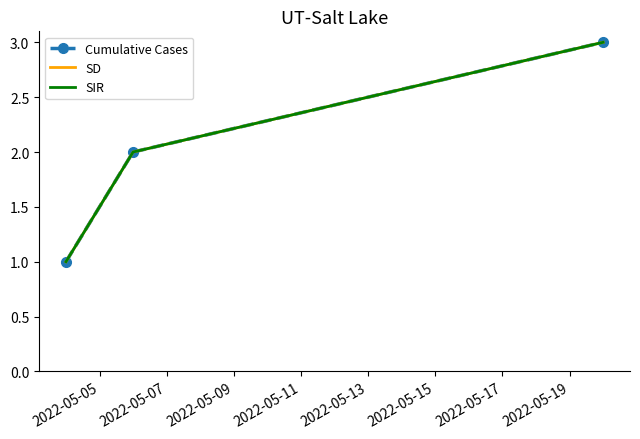

At which label does SIR reach its minimum?

2022-05-05